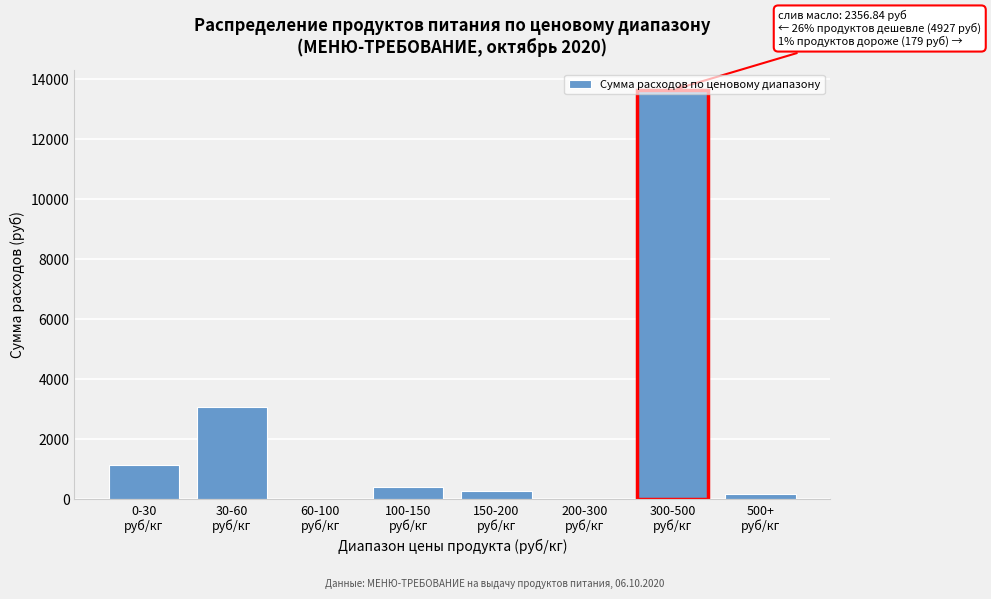

What is the maximum value shown in the chart?

13633.8